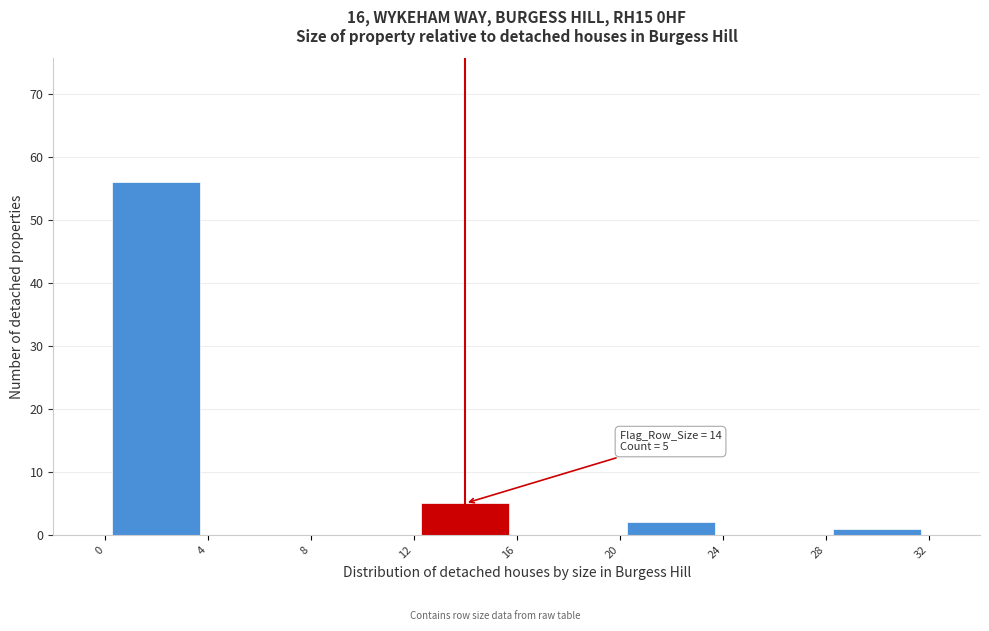

Over which range of the x-axis is the bar tallest?

0 to 4